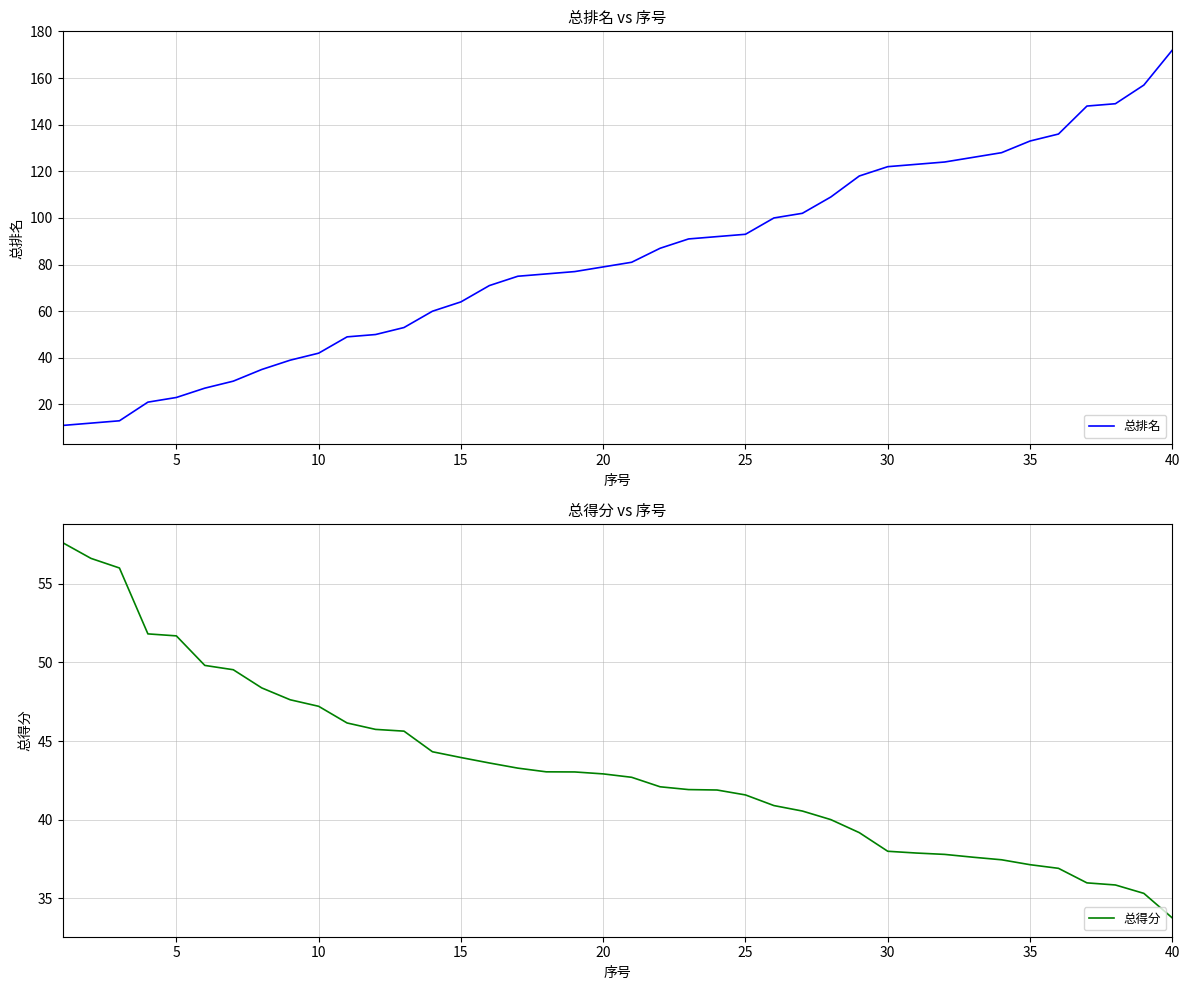

At how many categories does at least one series exceed 95?

15